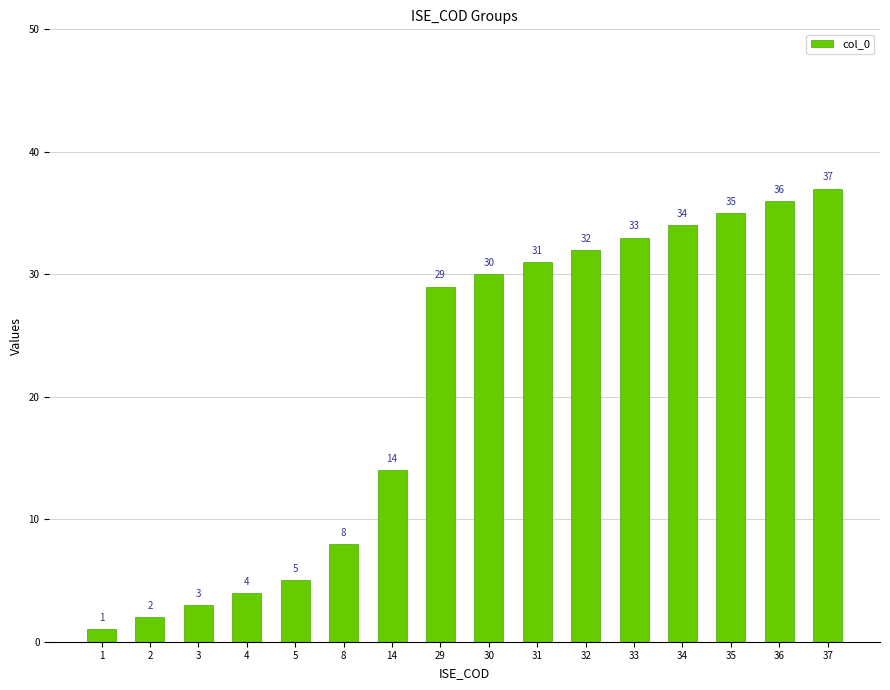

What is the smallest value displayed?

1